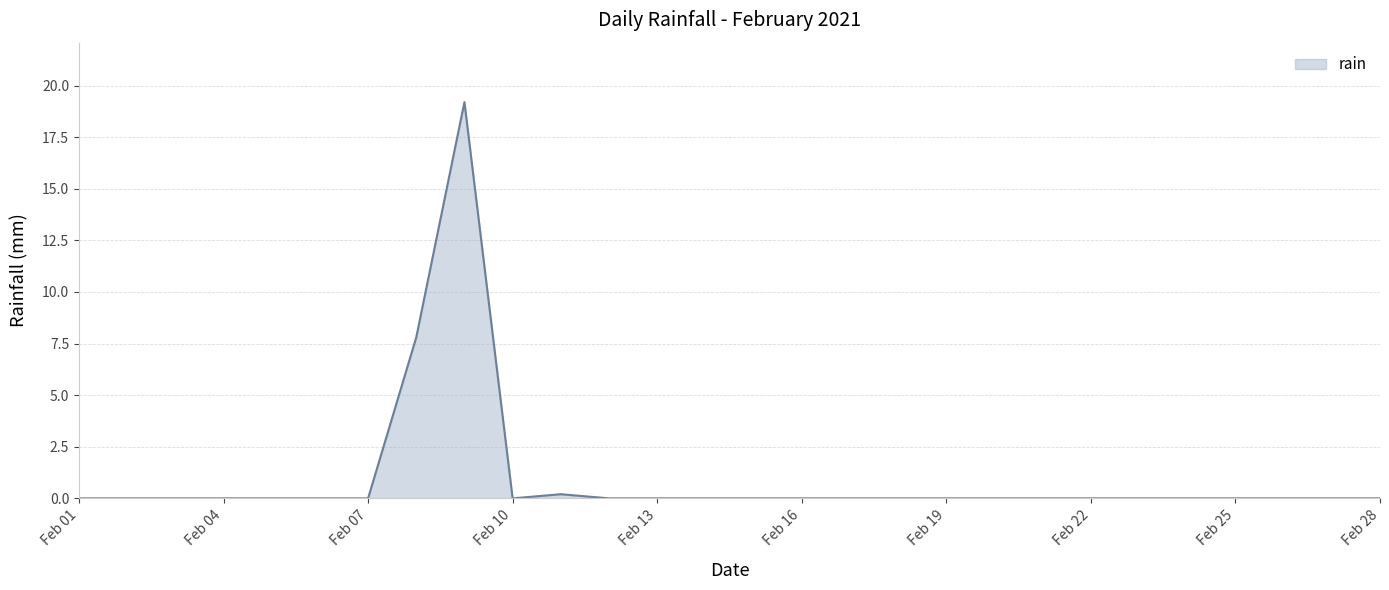

What is the difference between the maximum and minimum values?

19.2